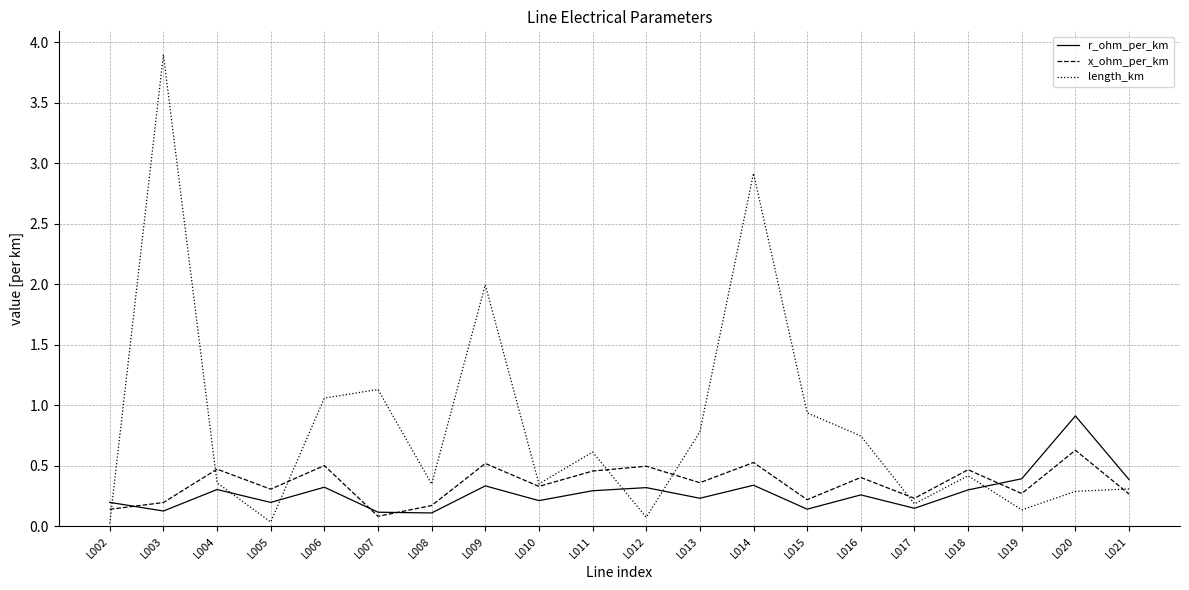

What are all the series names shown in the legend?

r_ohm_per_km, x_ohm_per_km, length_km